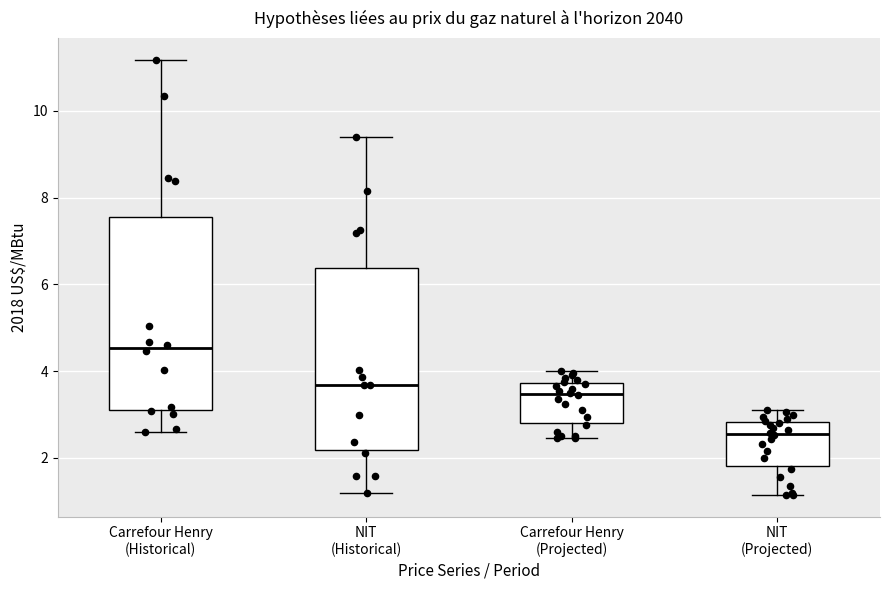

Comparing the boxes themselves (not the whiskers), which one is the tallest?

Carrefour Henry (Historical)